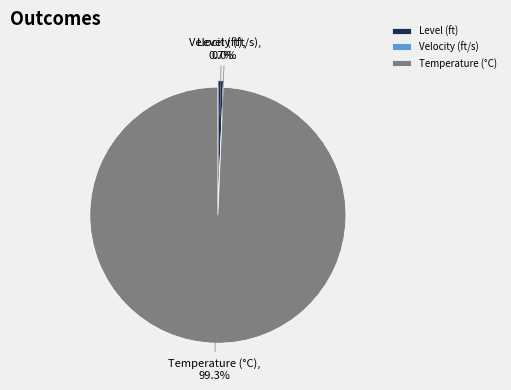

How many slices are in this pie chart?

3